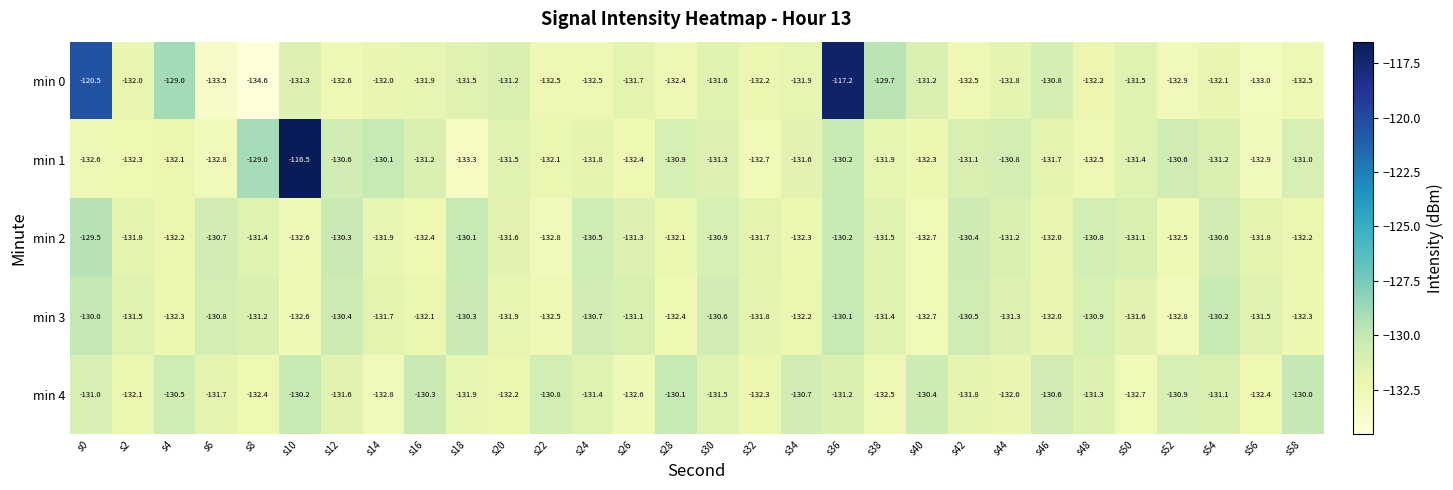

At which category does the chart reach its peak across all series?

s10